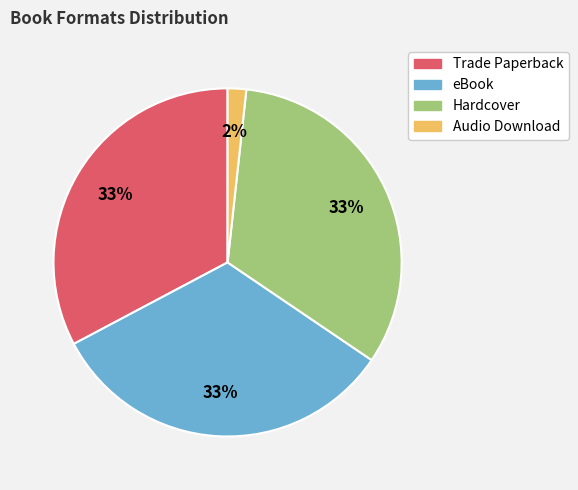

How many slices are in this pie chart?

4